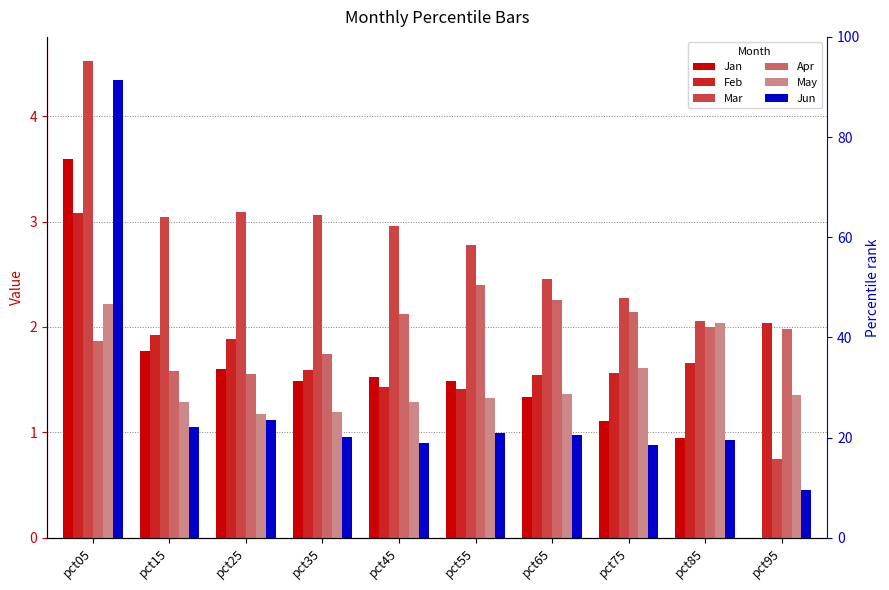

At how many categories does at least one series exceed 0?

10